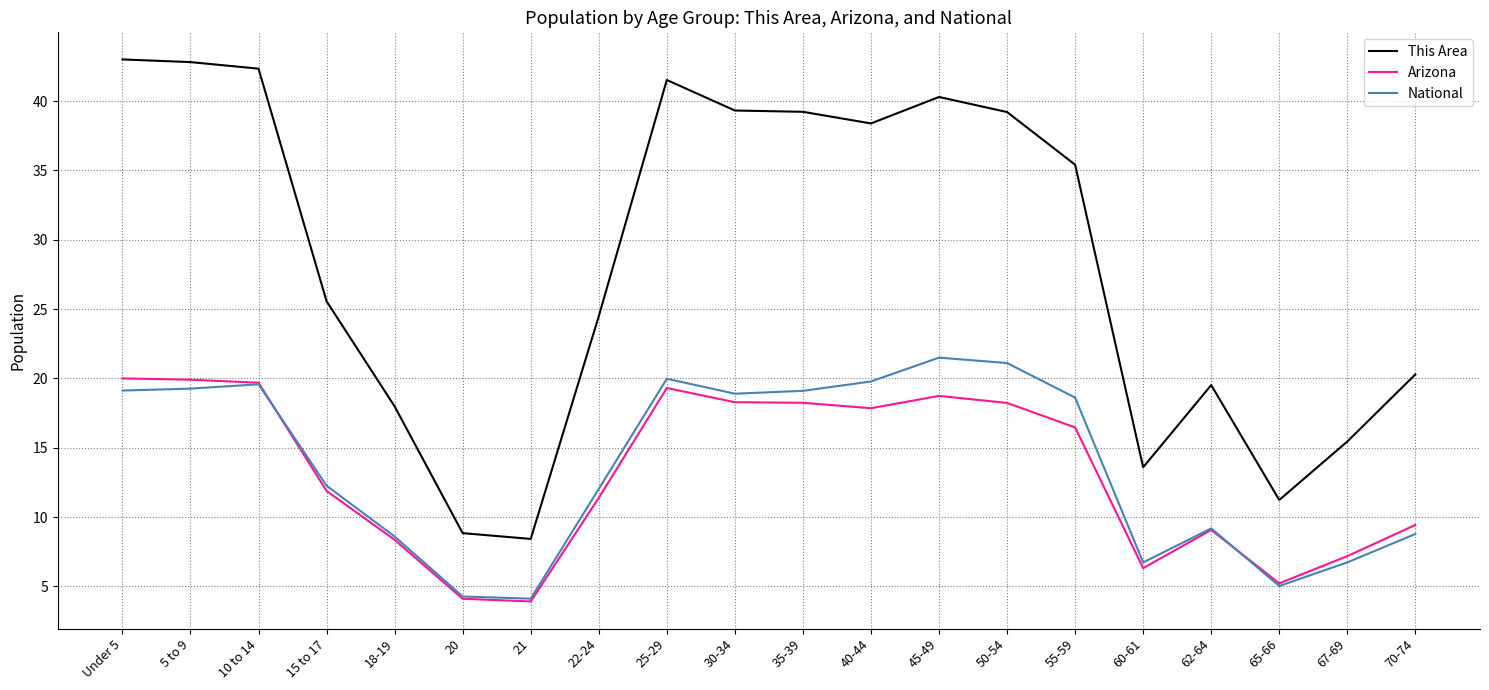

What are all the series names shown in the legend?

This Area, Arizona, National